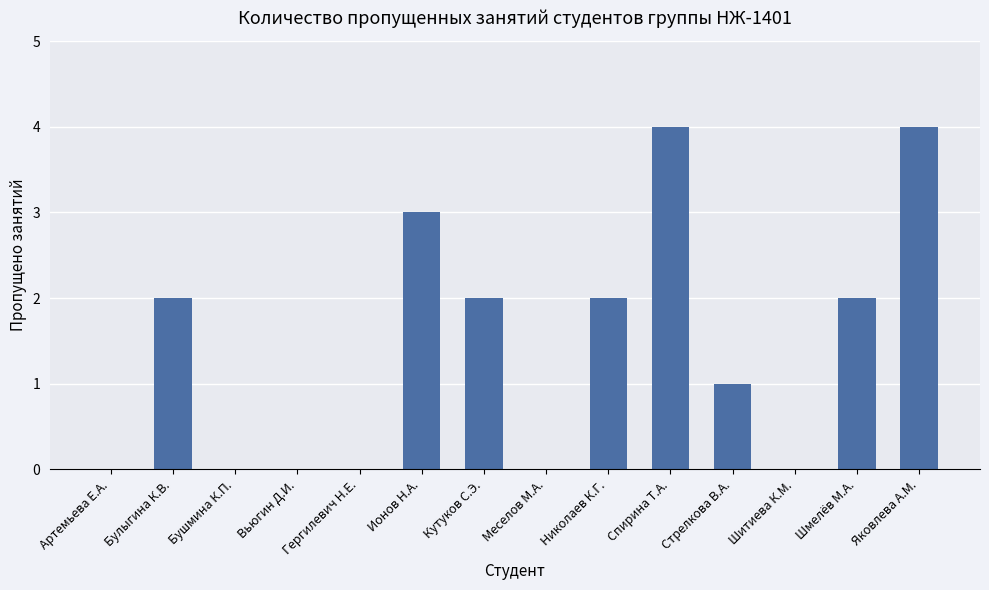

The chart shows a value of 2 at Шмелёв М.А.. True or false?

True